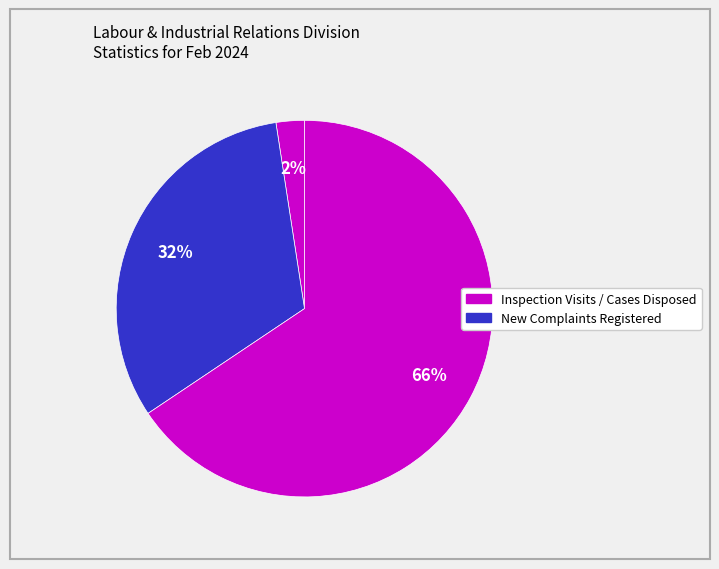

How many slices are in this pie chart?

3